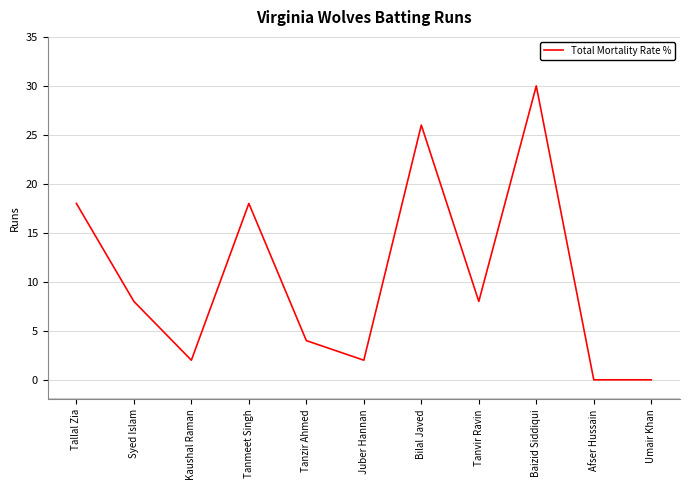

The value at Tanmeet Singh is 32. True or false?

False